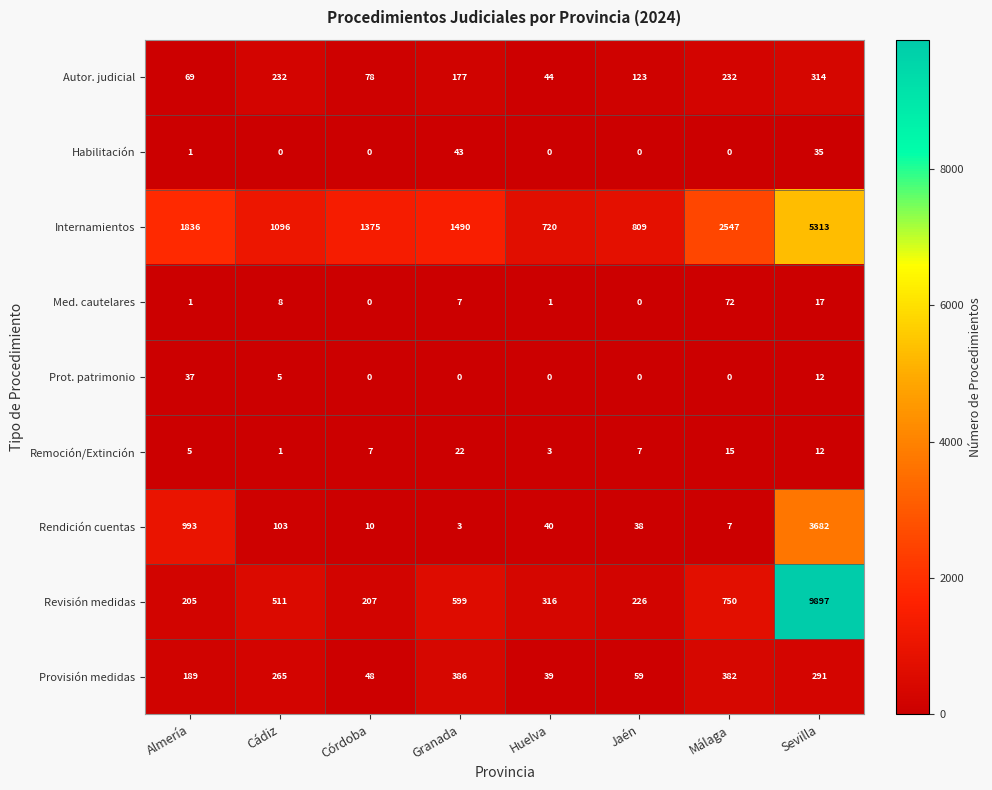

What is the total value across all series at Almería?

3336